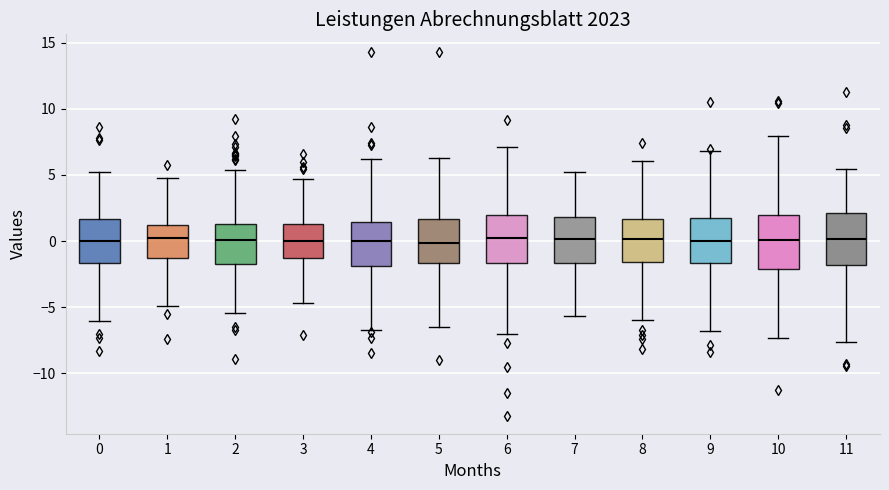

Reading left to right, read every box against the y-axis: the position of its median line, the range the box covers, and the ends of its whiskers. The values are not printed on the chart, so give them approximately, as read against the axis.

0: median -0.5, box -1.5 to 1.5, whiskers -6.0 to 5.5
1: median 0.0, box -1.0 to 1.5, whiskers -4.0 to 5.0
2: median 0.0, box -1.5 to 1.5, whiskers -5.5 to 5.5
3: median 0.0, box -1.0 to 1.0, whiskers -5.0 to 5.0
4: median 0.0, box -1.5 to 1.5, whiskers -6.0 to 6.0
5: median 0.0, box -1.5 to 2.0, whiskers -6.5 to 7.5
6: median 0.0, box -2.0 to 2.0, whiskers -7.0 to 7.5
7: median 0.0, box -1.5 to 2.0, whiskers -6.5 to 6.5
8: median 0.0, box -1.5 to 2.0, whiskers -6.5 to 6.5
9: median 0.0, box -1.5 to 1.5, whiskers -6.0 to 6.5
10: median 0.0, box -2.0 to 2.0, whiskers -7.5 to 7.5
11: median 0.0, box -2.0 to 2.0, whiskers -8.5 to 8.0